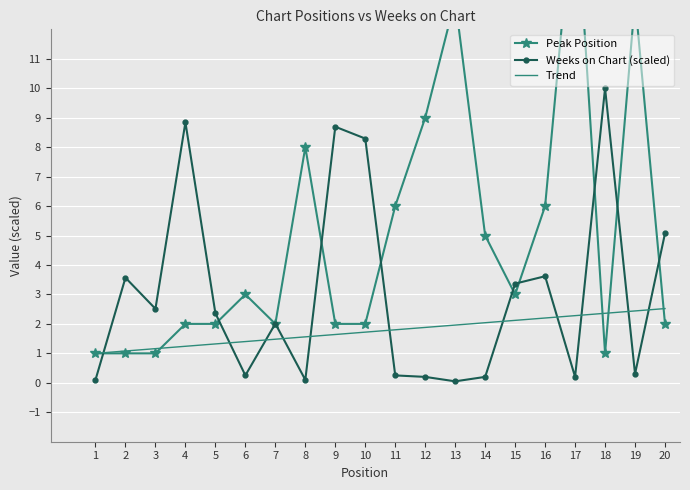

Which series has the largest total across all categories?

Peak Position